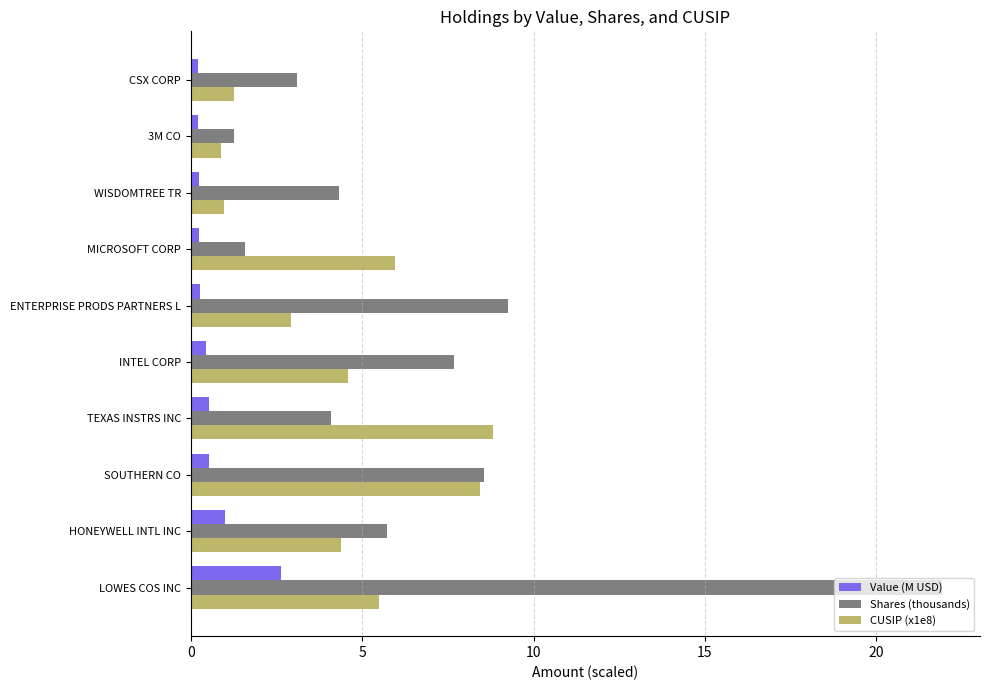

What is the minimum value shown in the chart?

0.2